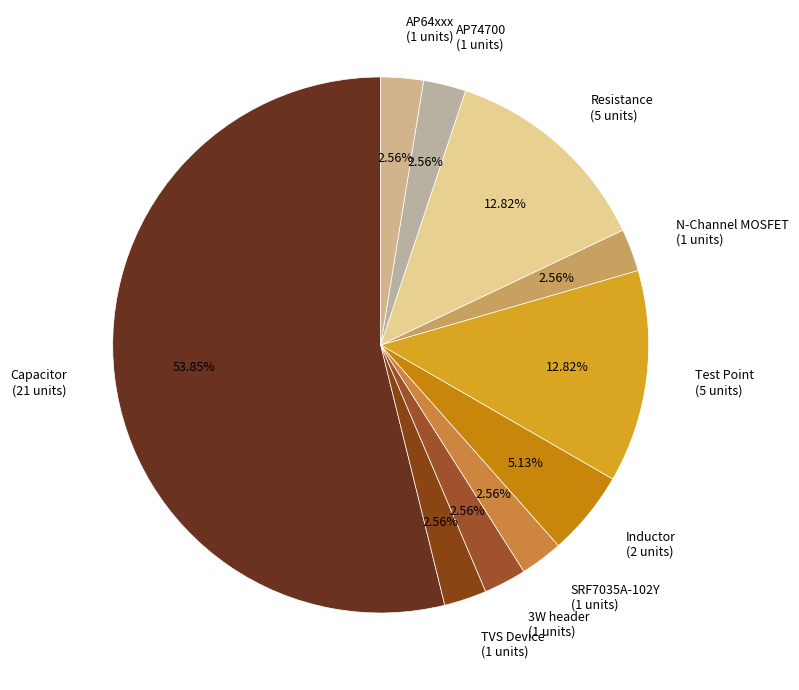

Does Capacitor (21 units) account for over 50% of the chart?

Yes